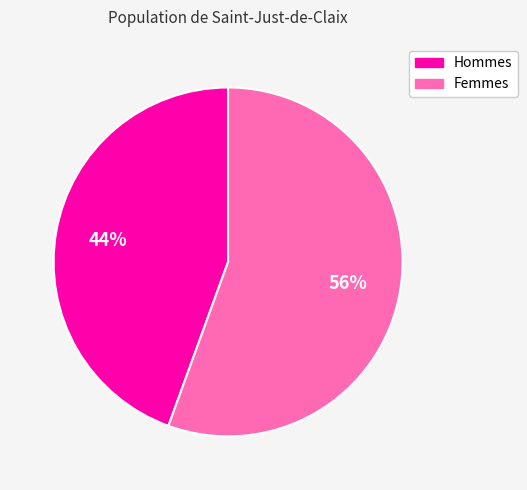

How many segments does this pie chart have?

2